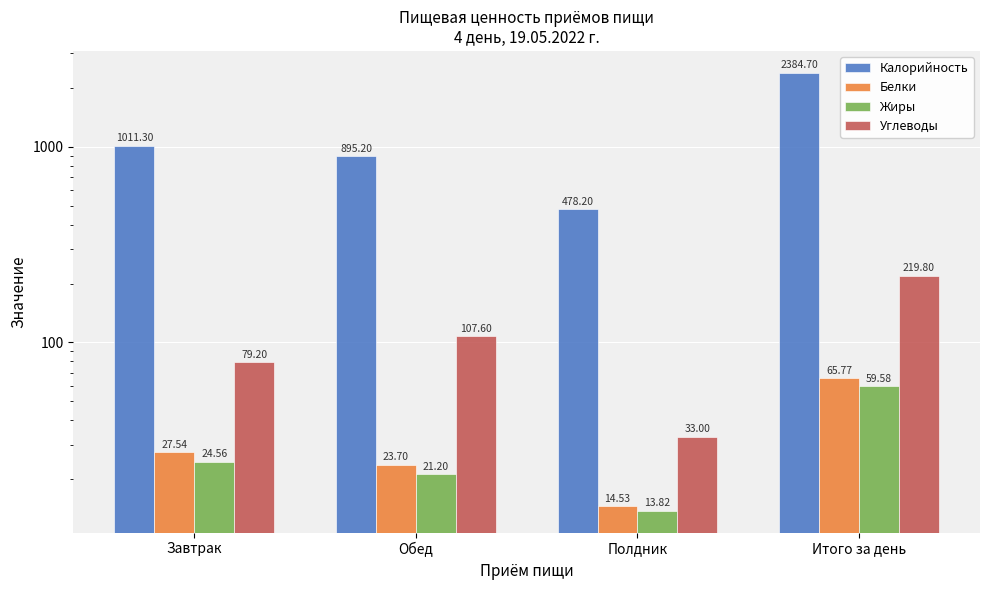

The Калорийность series shows 478.2 at Полдник. True or false?

True